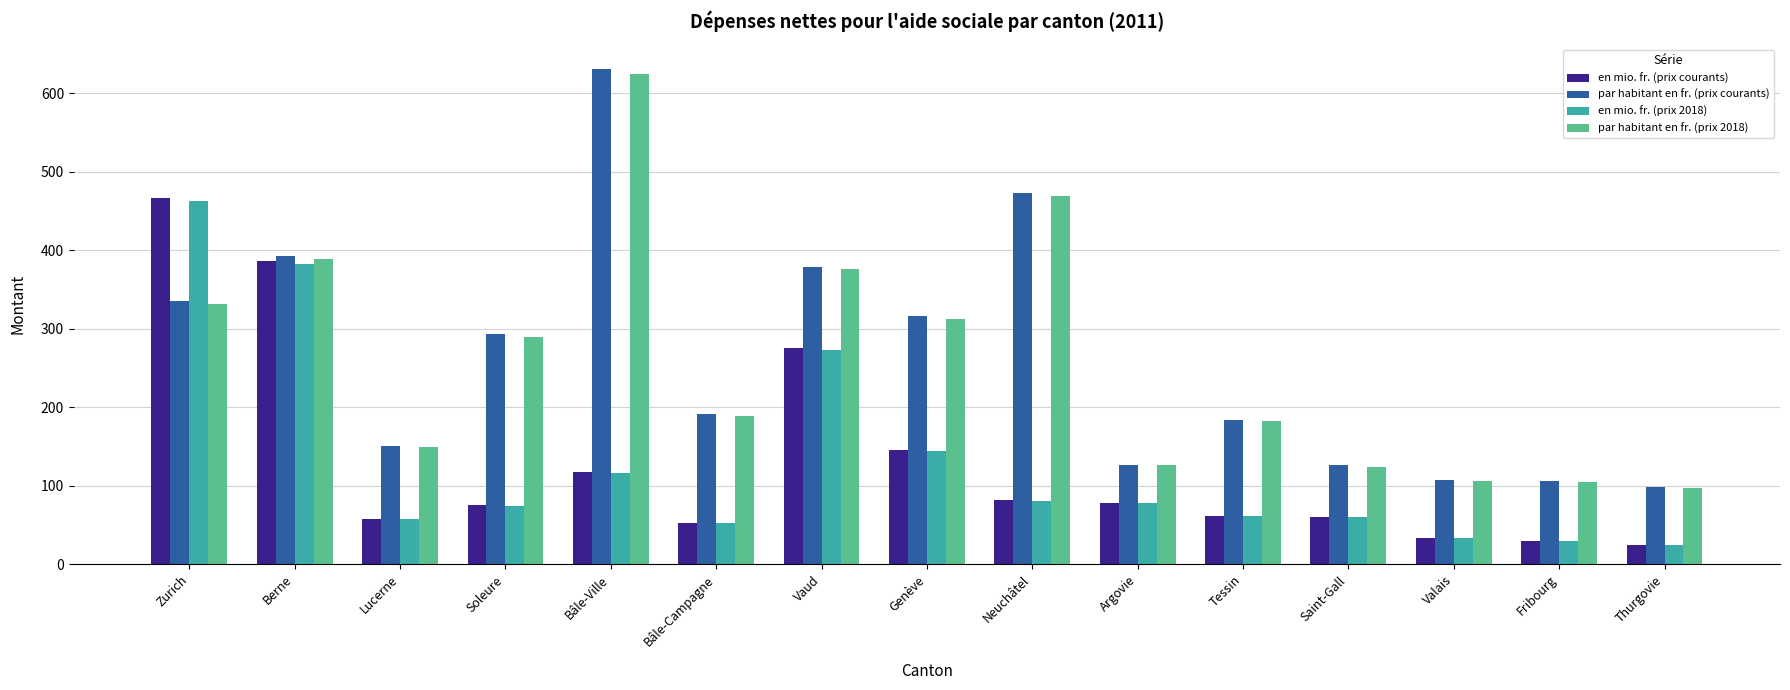

Are the bars grouped side by side (vs. stacked)?

Yes